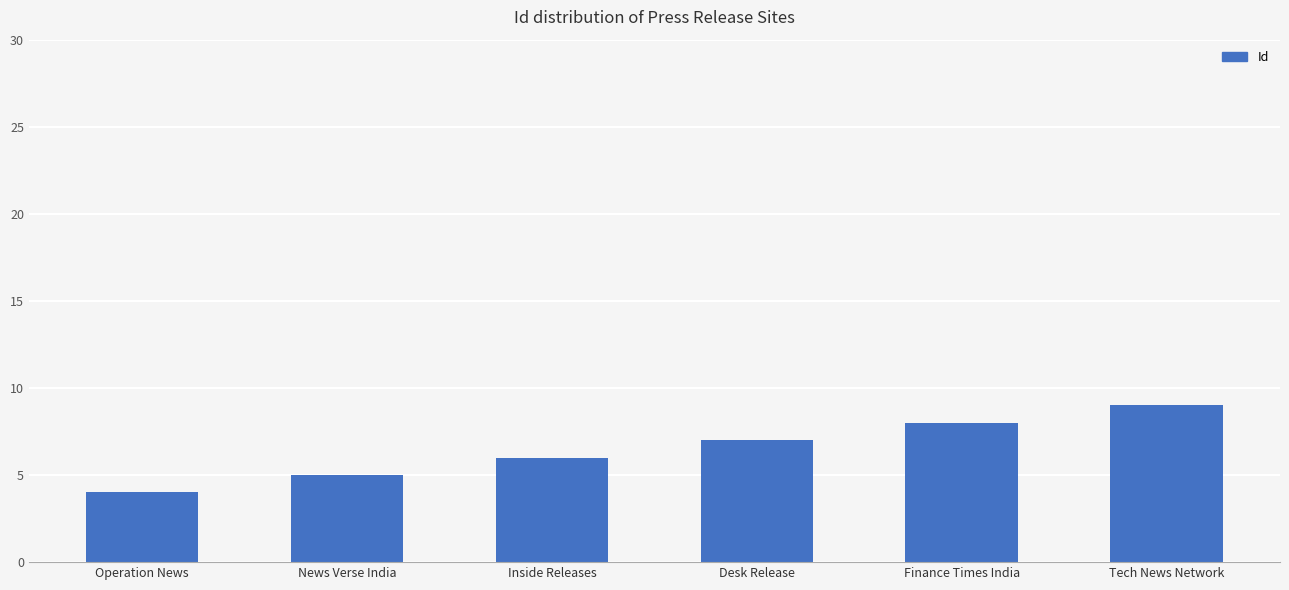

Rank the categories by value from lowest to highest.

Operation News, News Verse India, Inside Releases, Desk Release, Finance Times India, Tech News Network